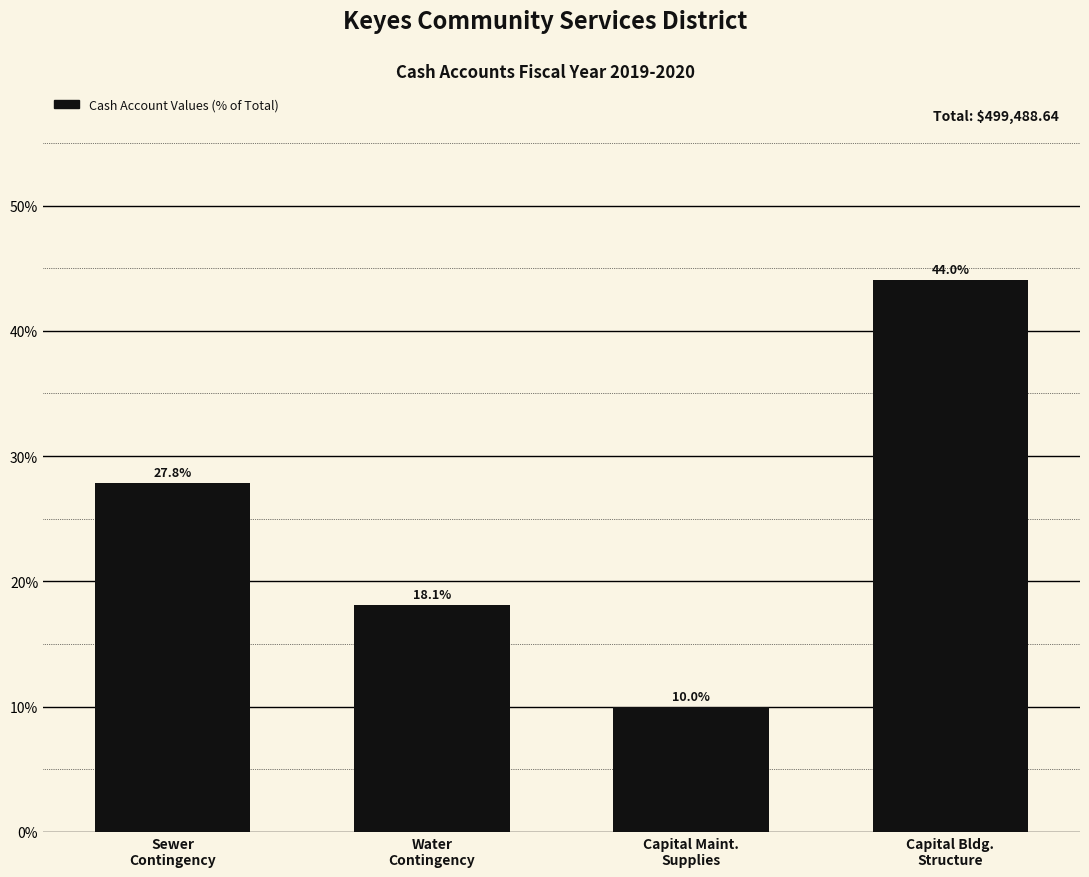

Reading right to left, what are all the values shown in this chart?

44.0	10.0	18.1	27.8